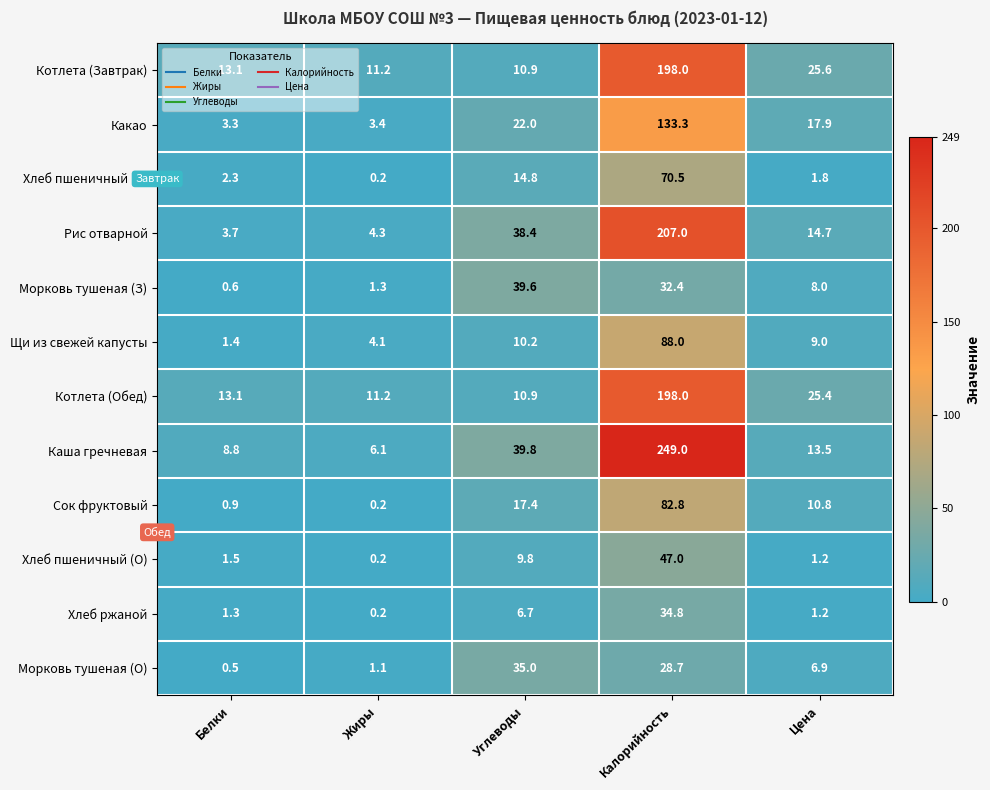

What is the difference between the second highest and second lowest values in the Морковь тушеная (О) series?

27.6